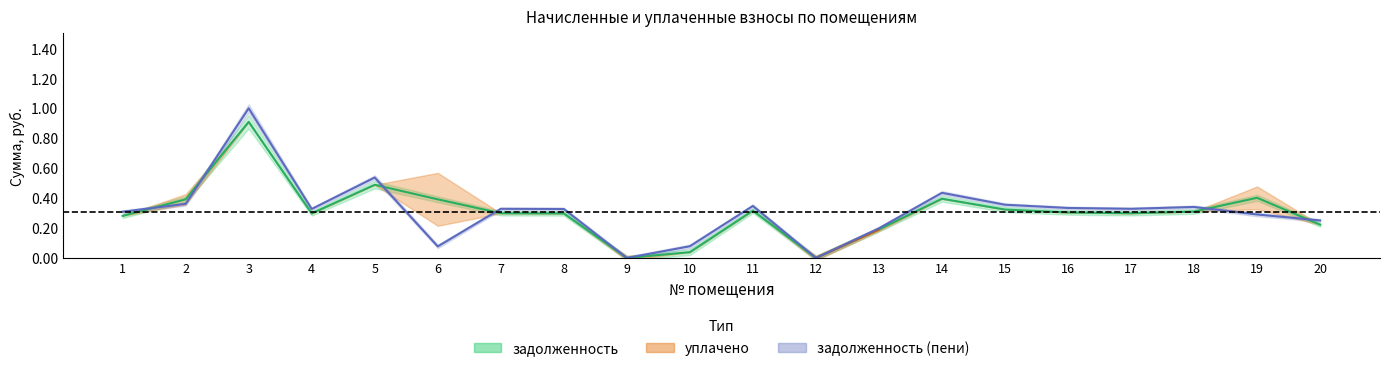

At which category is the sum across all series the highest?

3